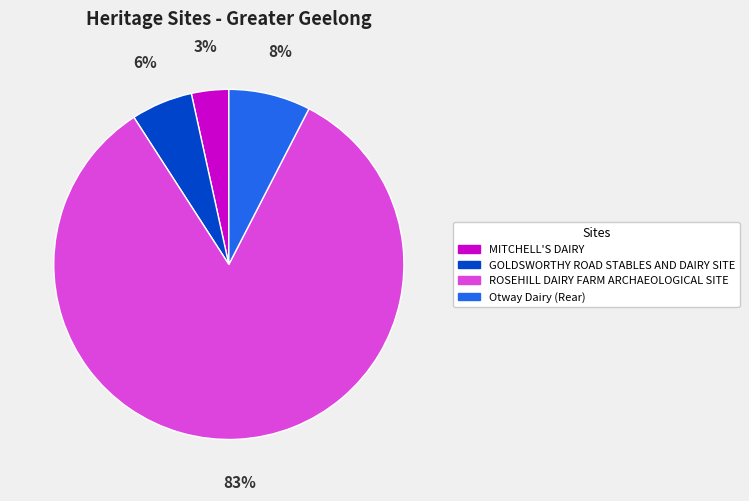

To the nearest percent, what percentage of the pie is GOLDSWORTHY ROAD STABLES AND DAIRY SITE?

6%